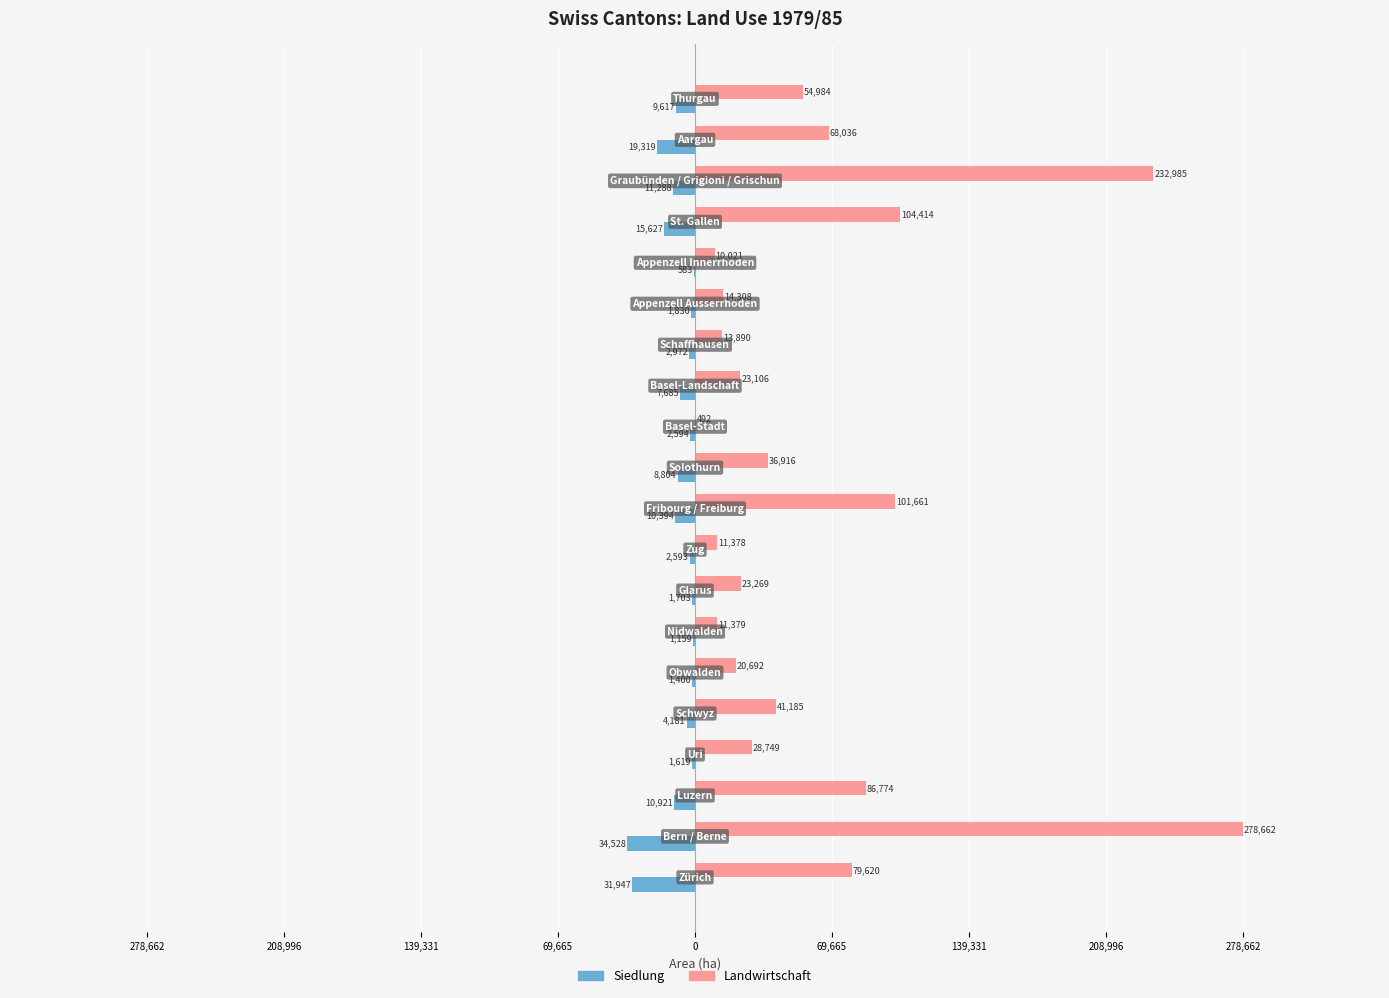

What are all the series names shown in the legend?

Siedlung, Landwirtschaft